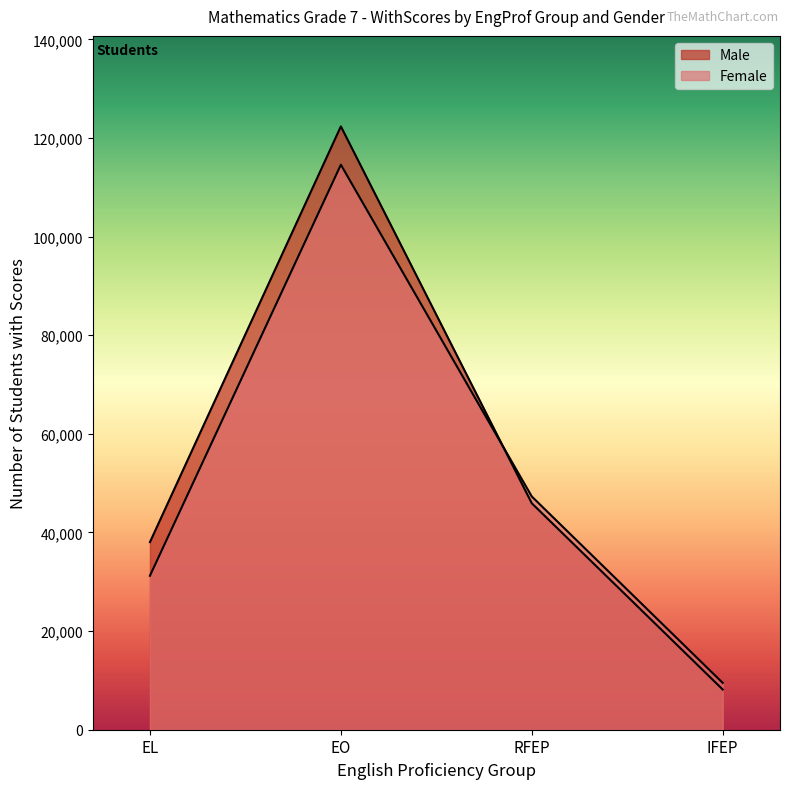

Which series changed the most between EL and IFEP?

Male